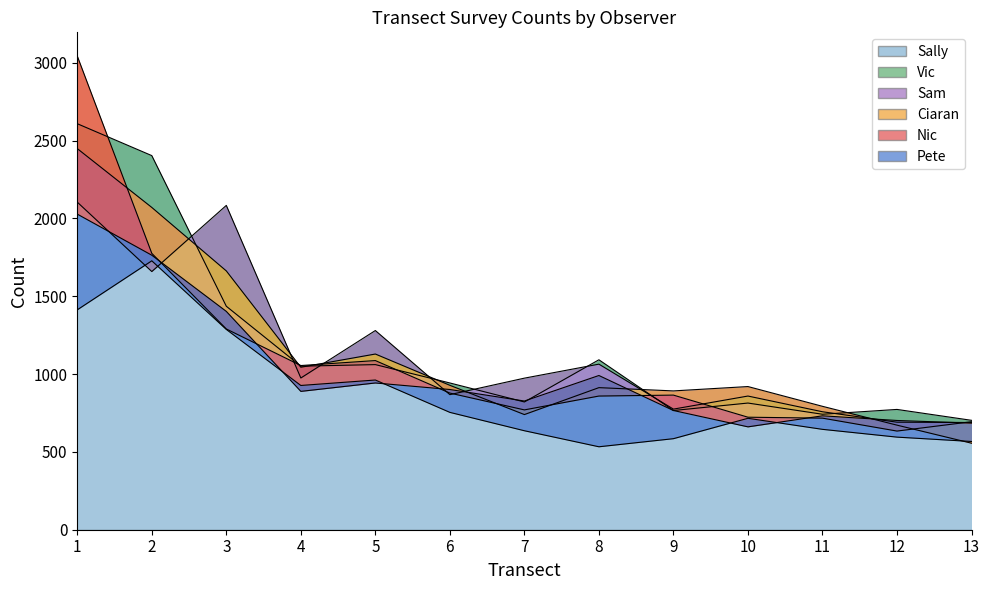

At which category does Ciaran reach its first local peak?

5